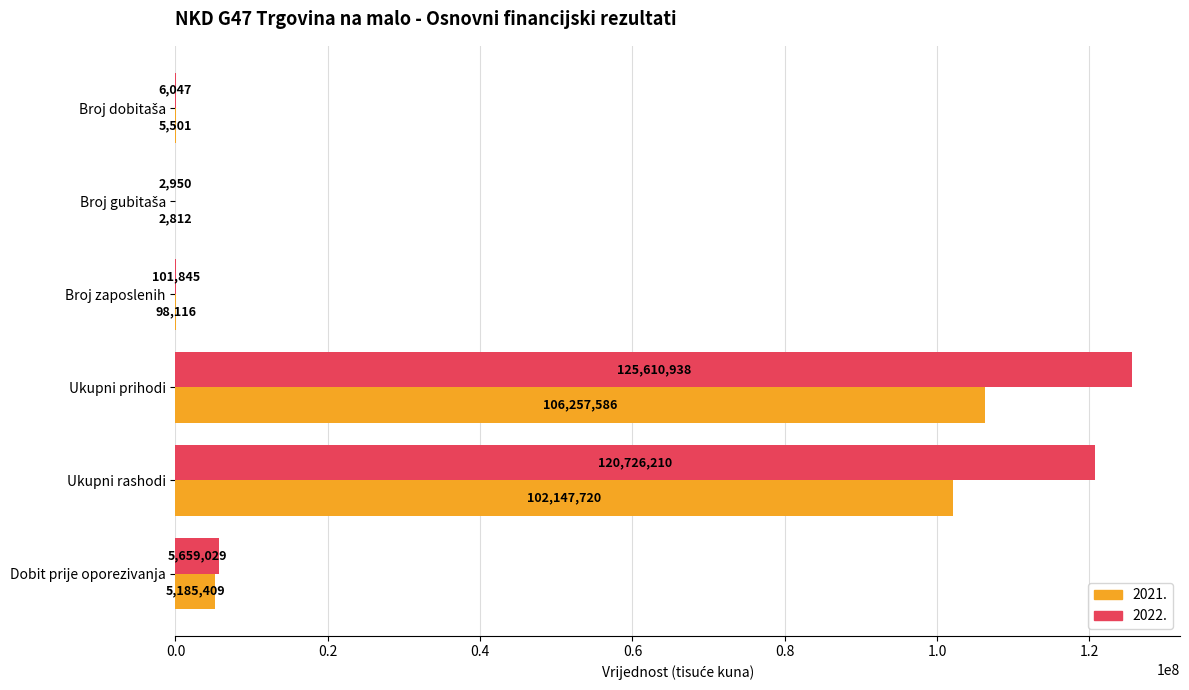

The 2022. series shows 125610938.2 at Ukupni prihodi. True or false?

True